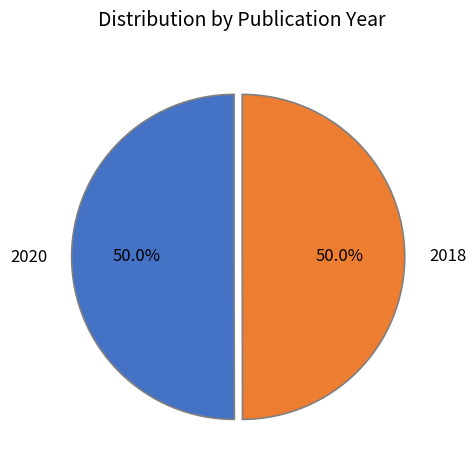

Approximately how many times larger is the value at 2018 compared to 2020?

1.0